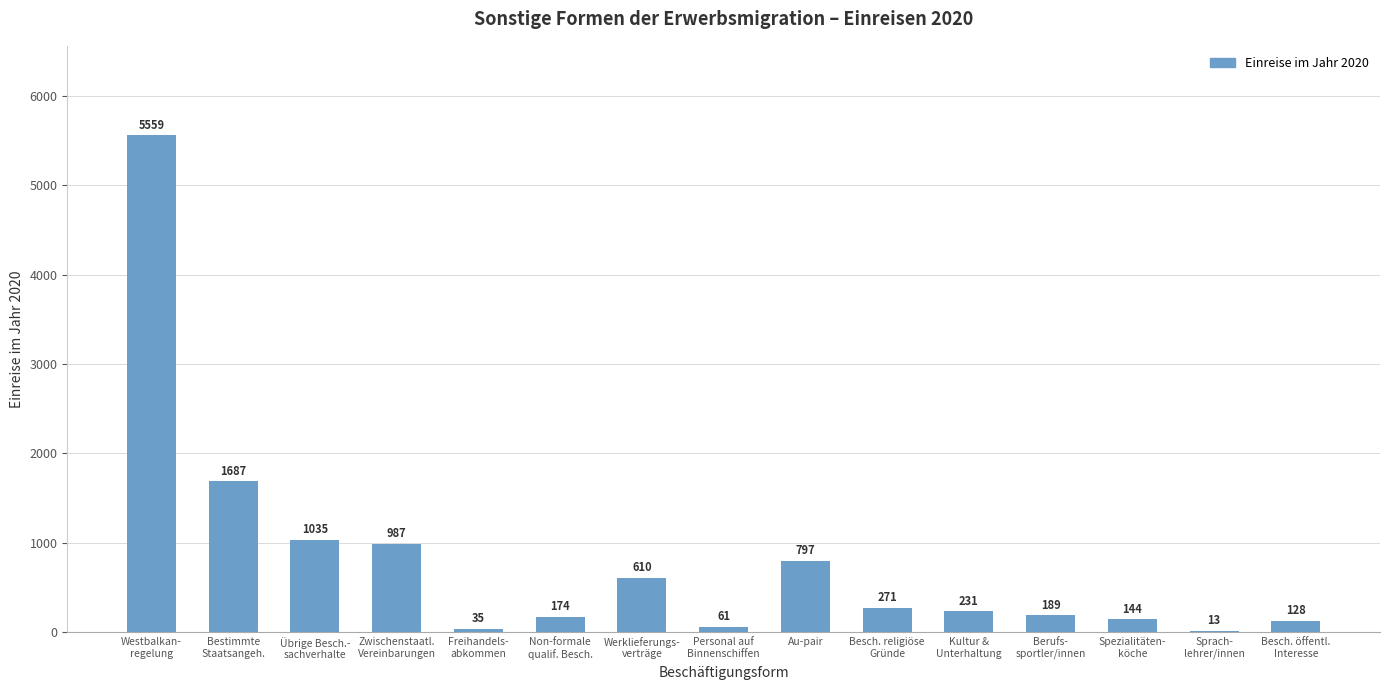

What is the maximum value shown in the chart?

5559